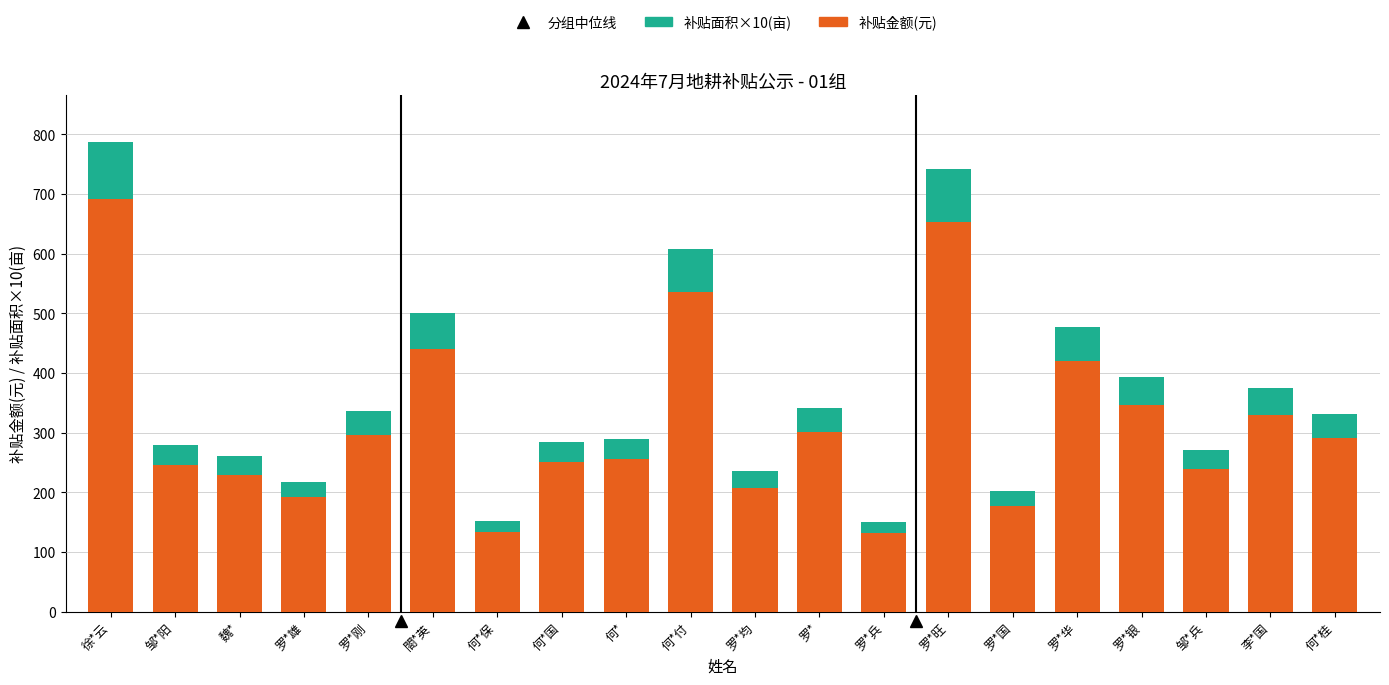

True or false: 补贴金额(元) has a value of 290.9 at 何*桂.

True